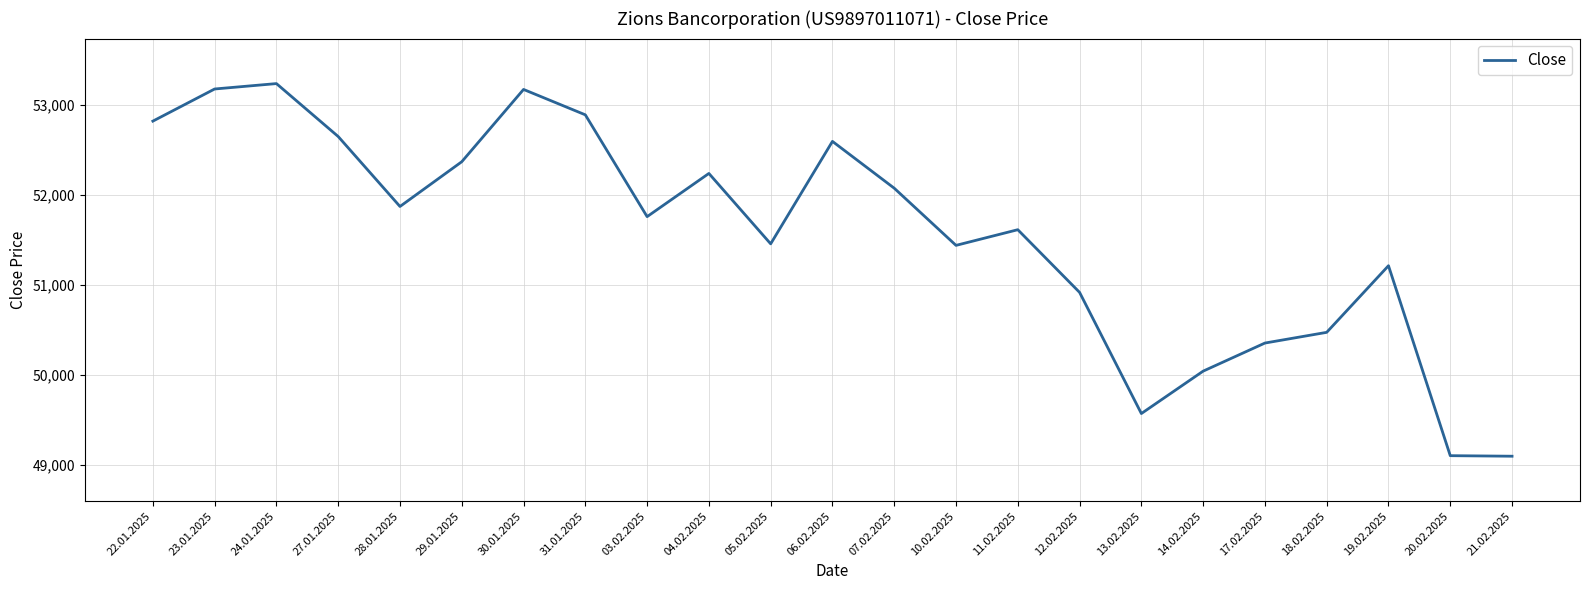

What is the average value?

51568